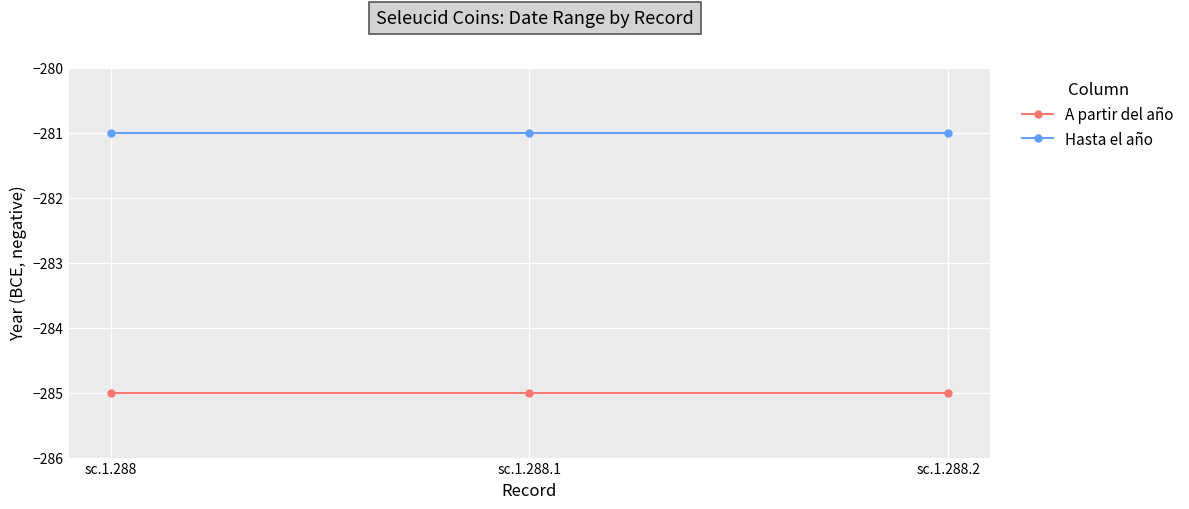

Read the Hasta el año value at sc.1.288.

-281